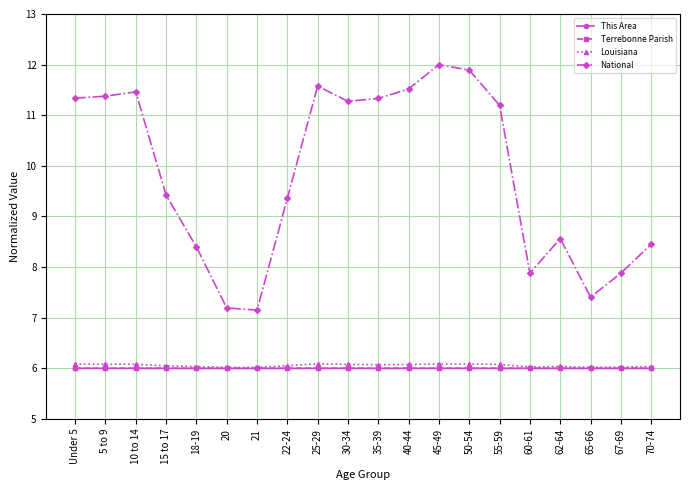

What is the approximate value of Louisiana at 30-34?

6.1